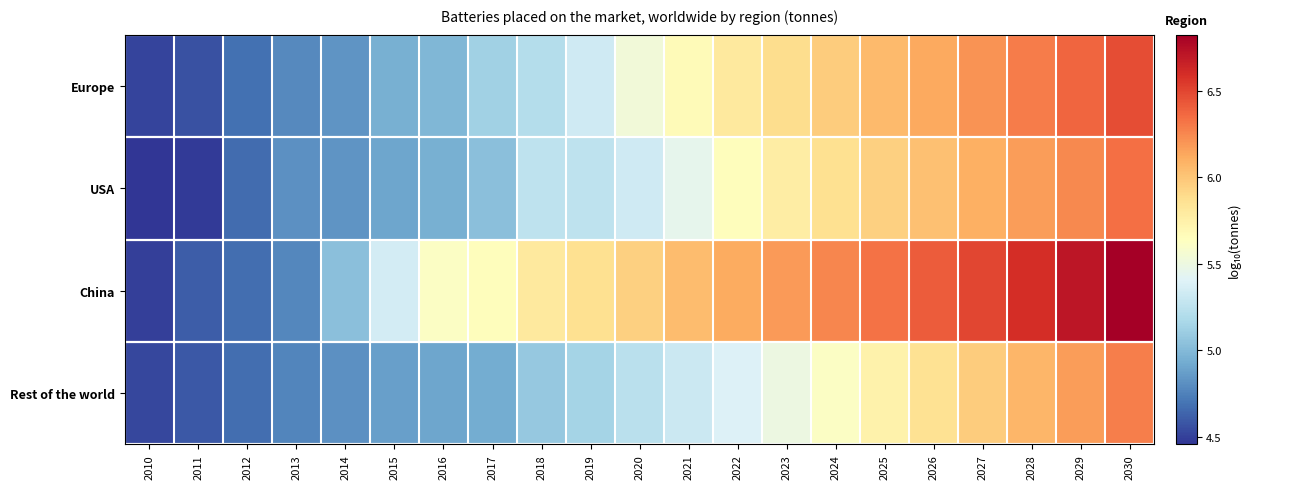

Which series has the largest total across all categories?

China